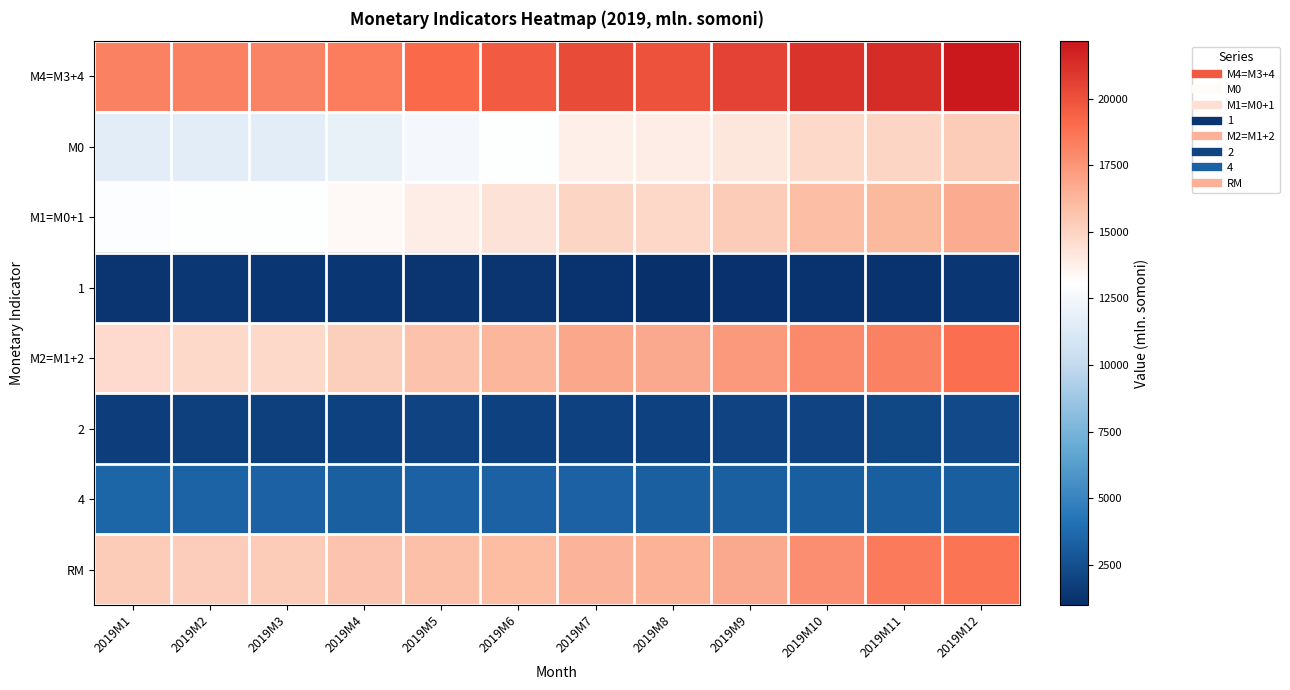

What is the total value across all series at 2019M3?

79442.9